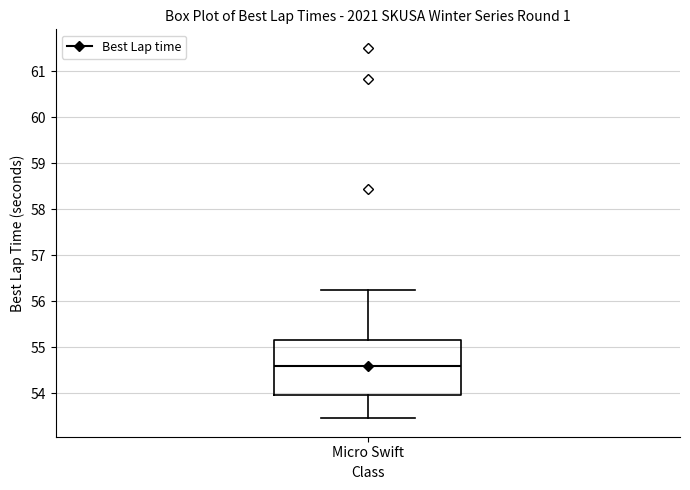

Transcribe this box plot: give where the median line is, the range the box spans, and where the two whiskers end, as read against the y-axis. The values are not printed on the chart, so give them approximately, as read against the axis.

median 54.6, box 54.0 to 55.2, whiskers 53.5 to 56.2